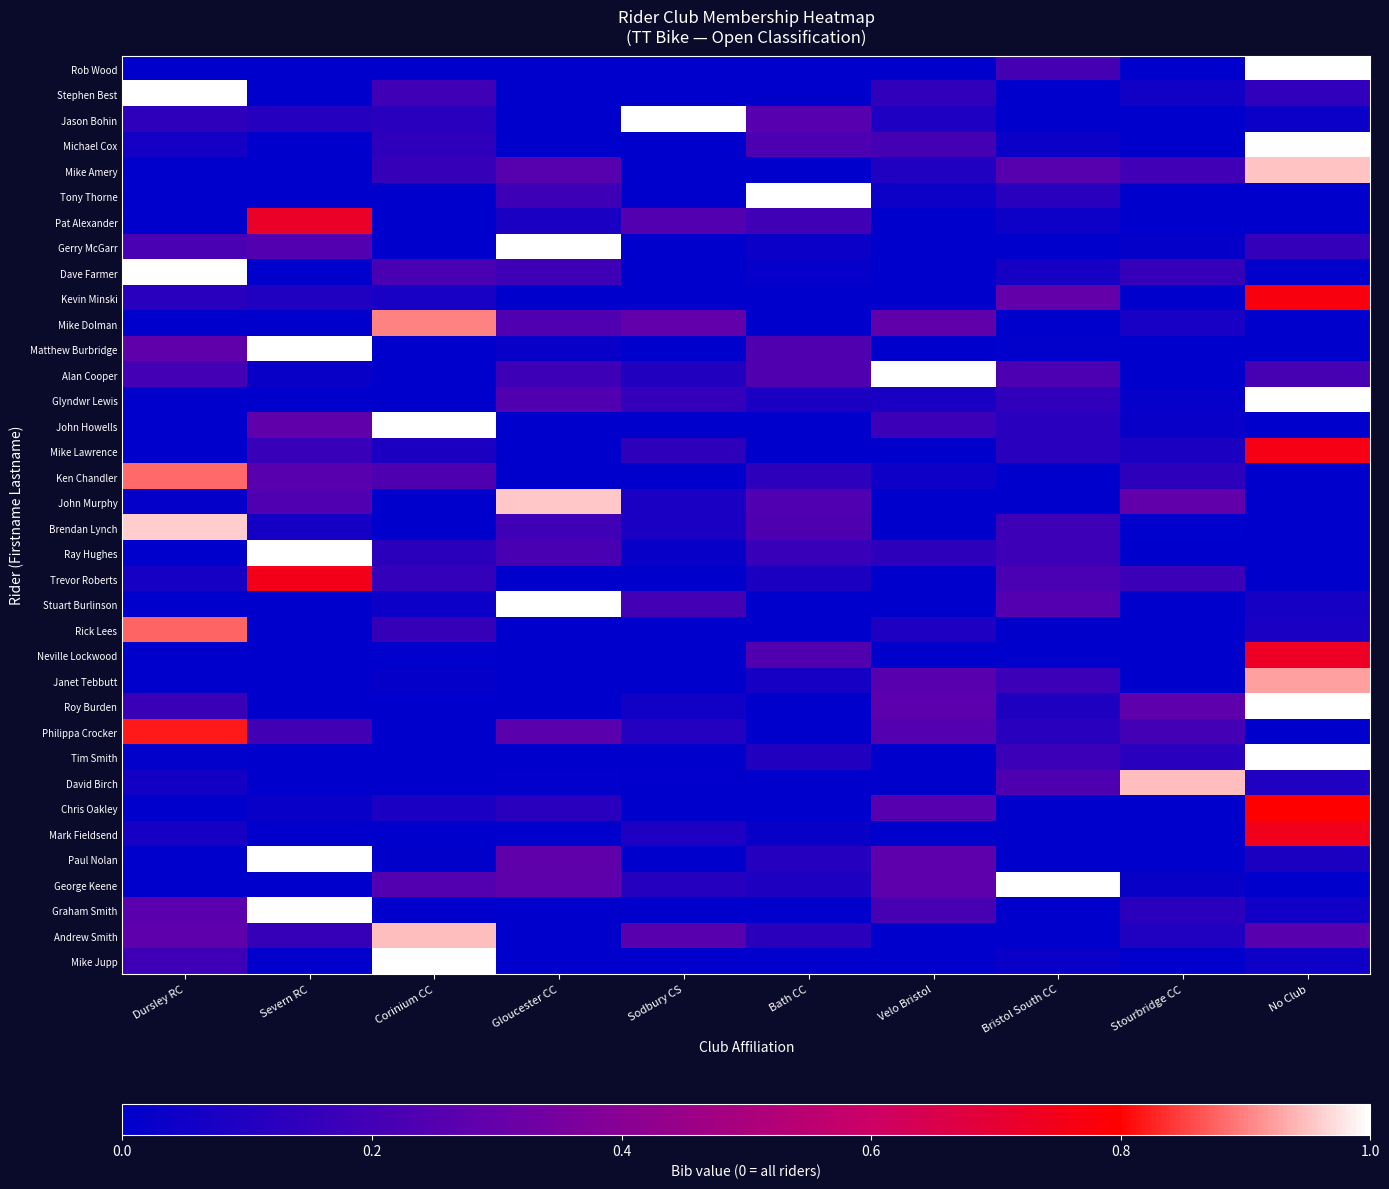

At which category is the sum across all series the highest?

No Club